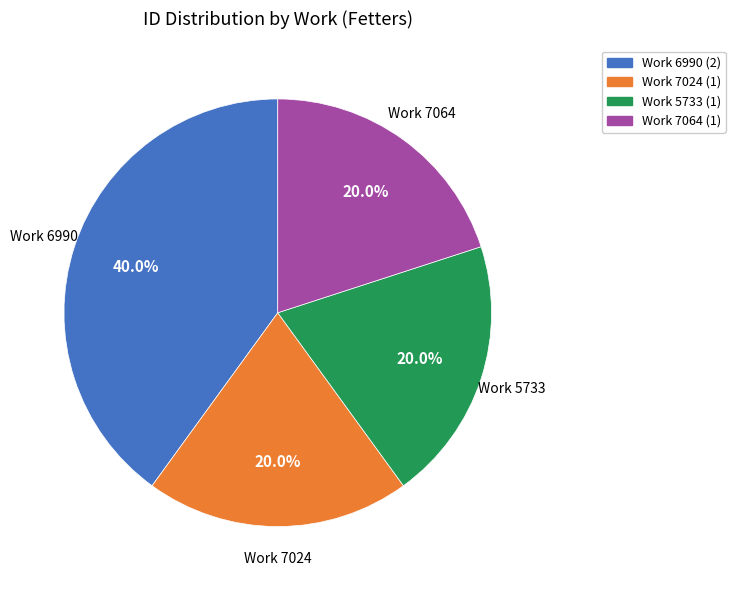

Does any single category account for the majority?

No